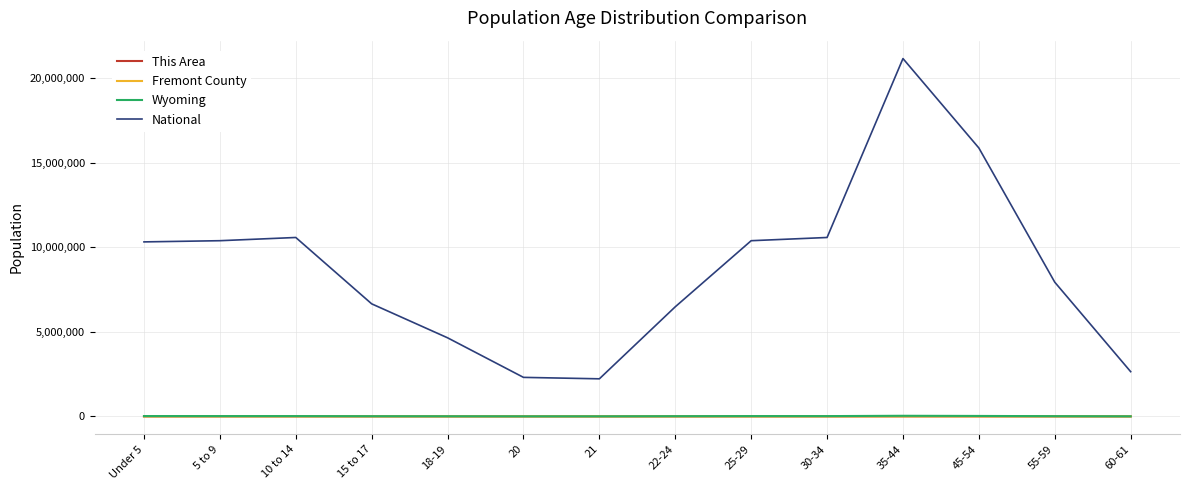

At which category does the chart reach its peak across all series?

35-44